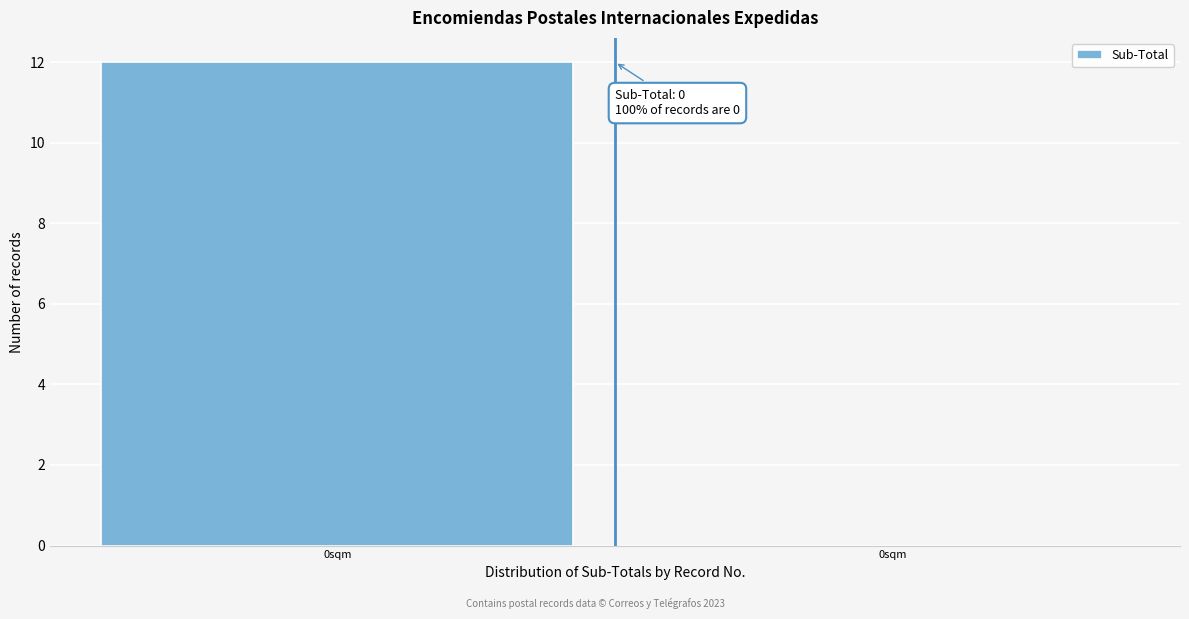

How many values are above zero?

1